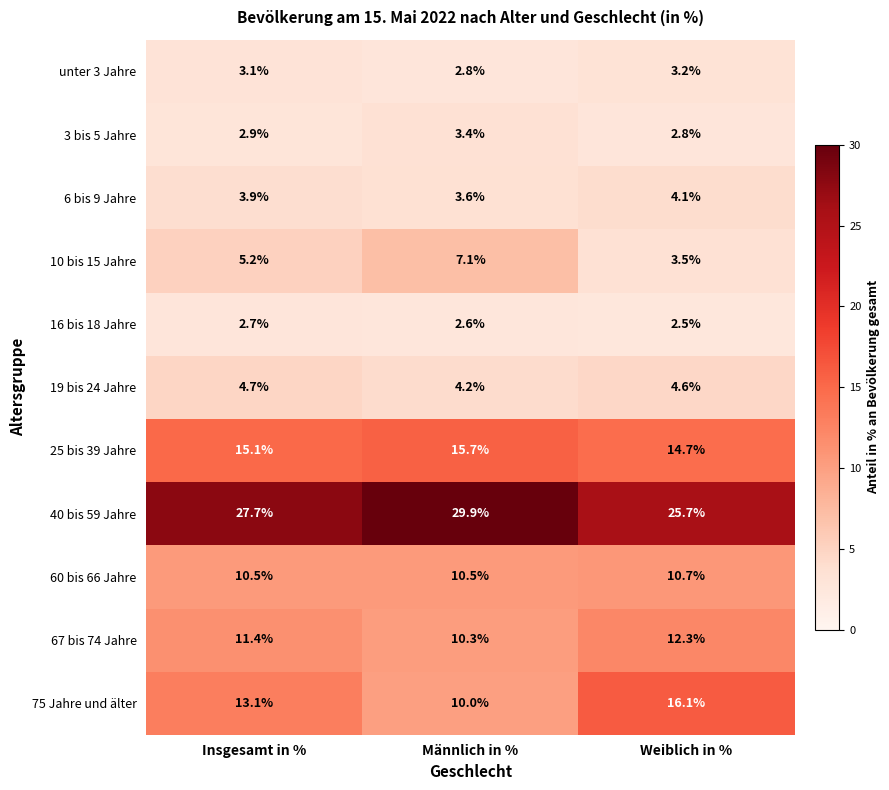

What is the difference between the second highest and minimum values in the 75 Jahre und älter series?

3.1